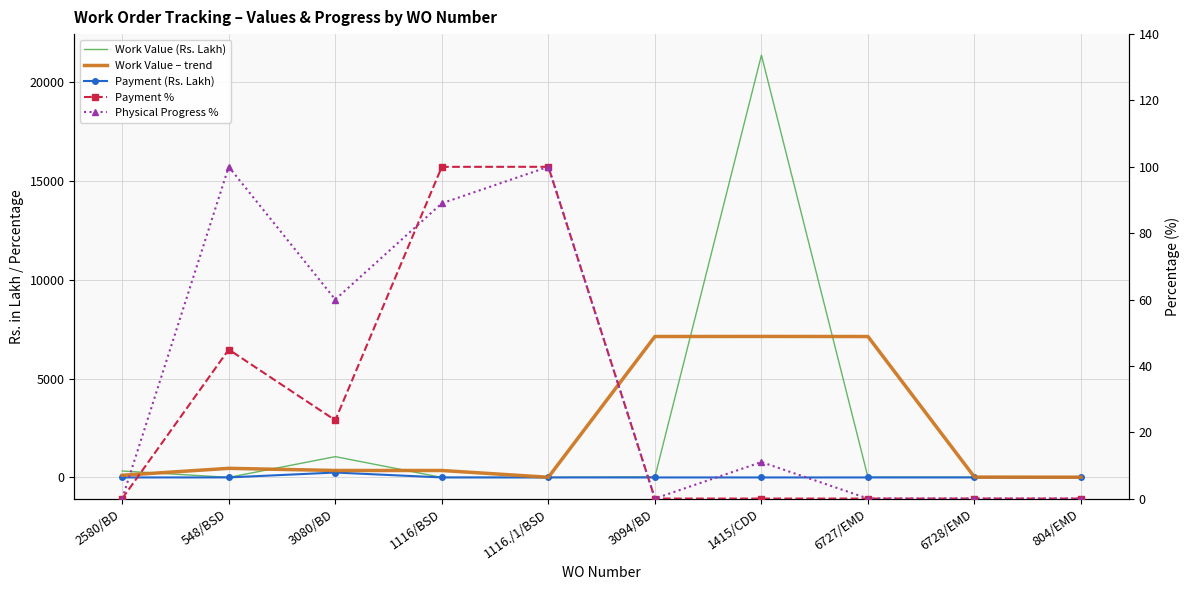

True or false: Physical Progress % has a value of 100.0 at 1116./1/BSD.

True